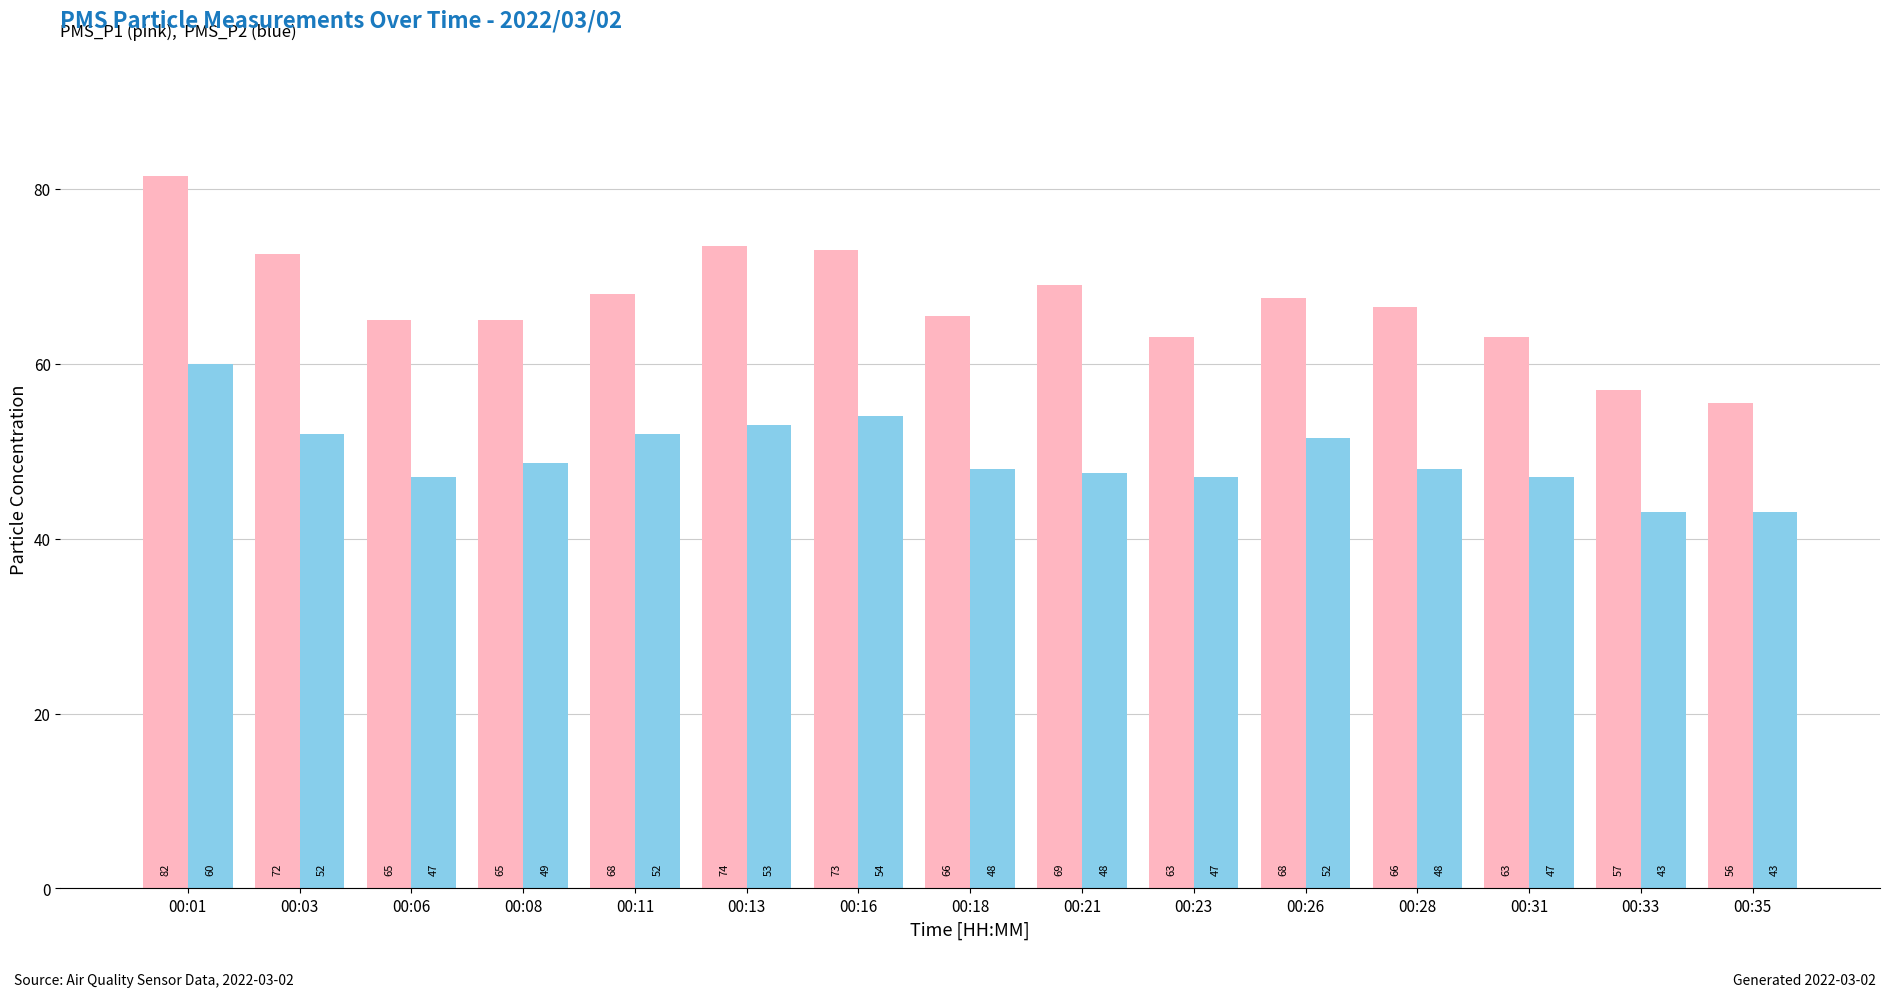

Count the number of categories in the chart.

15